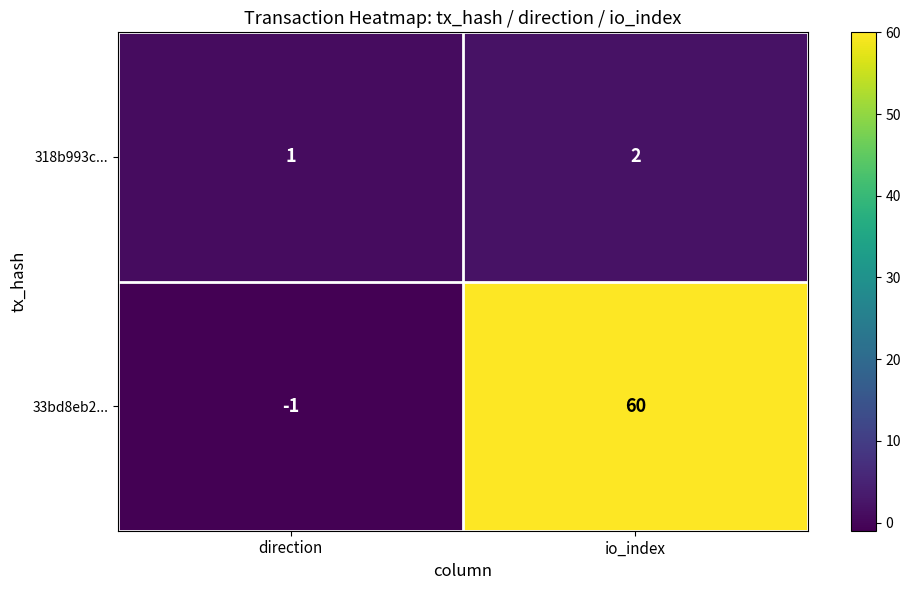

Reading right to left, extract all data points from this chart.

318b993c...: 2	1
33bd8eb2...: 60	-1